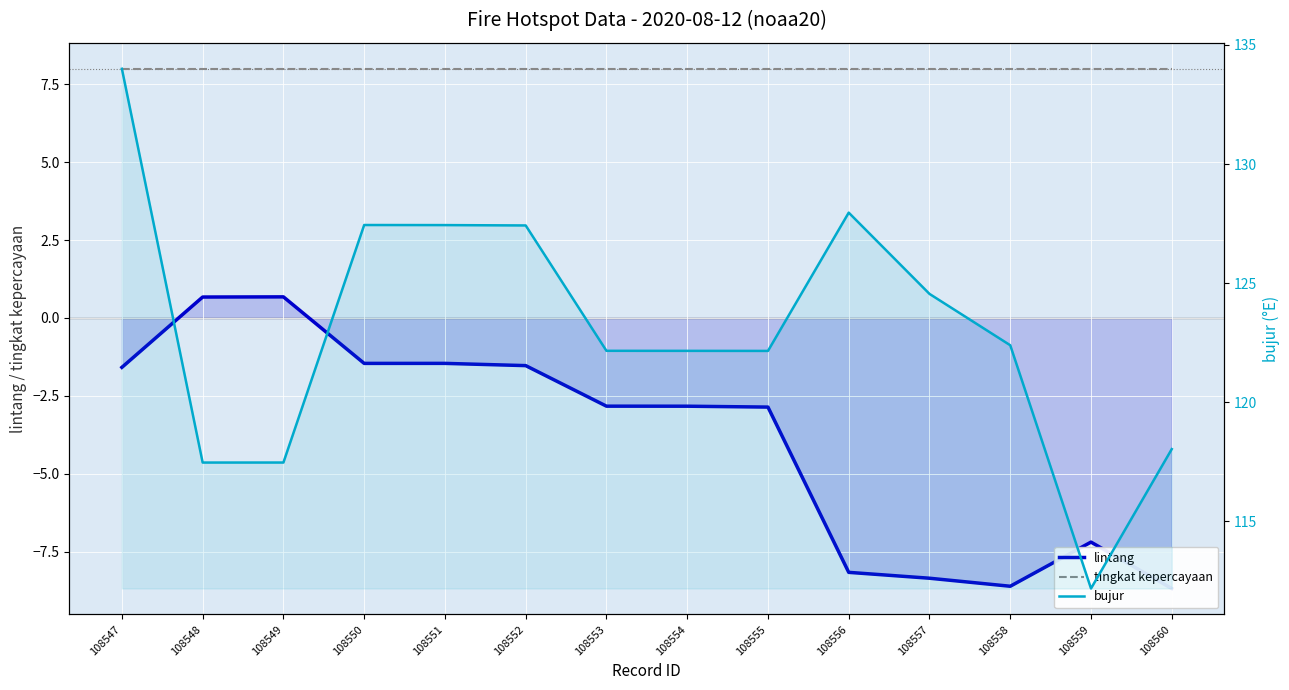

Is it true that bujur equals 168.3 at 108550?

False